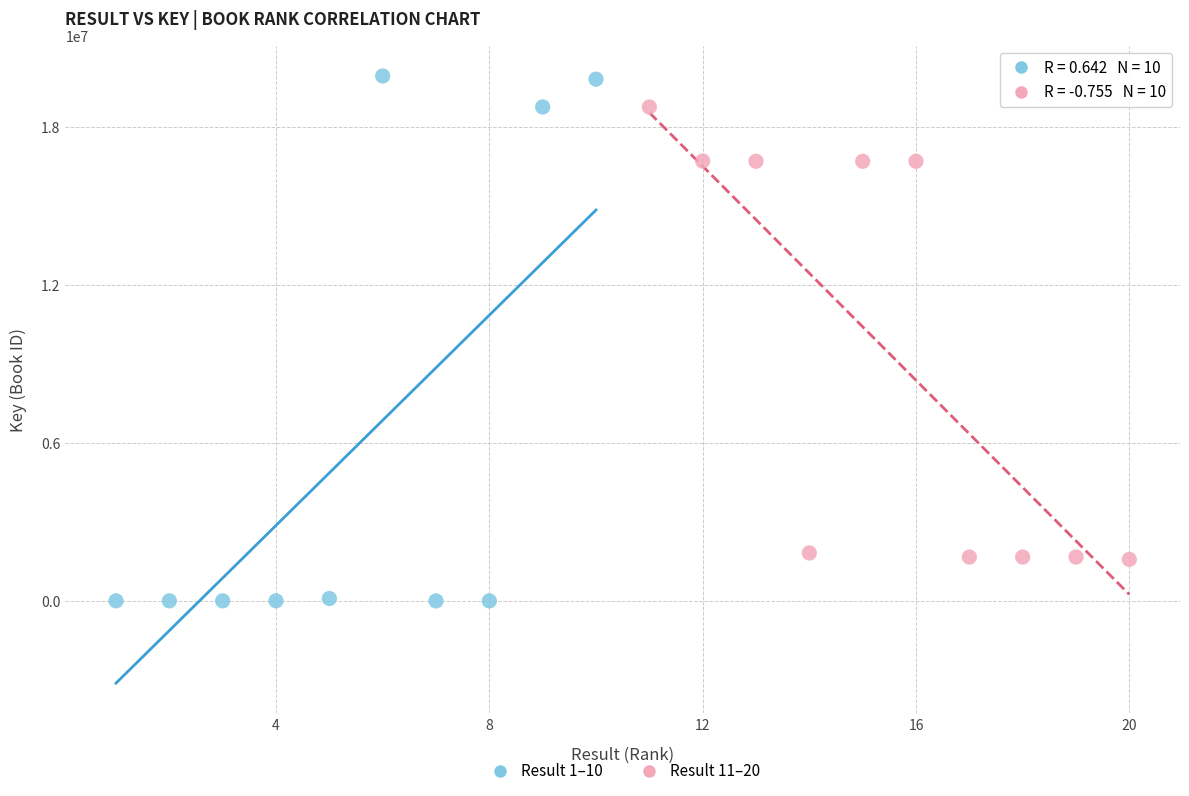

Which series reaches the minimum Y coordinate?

Result 1–10